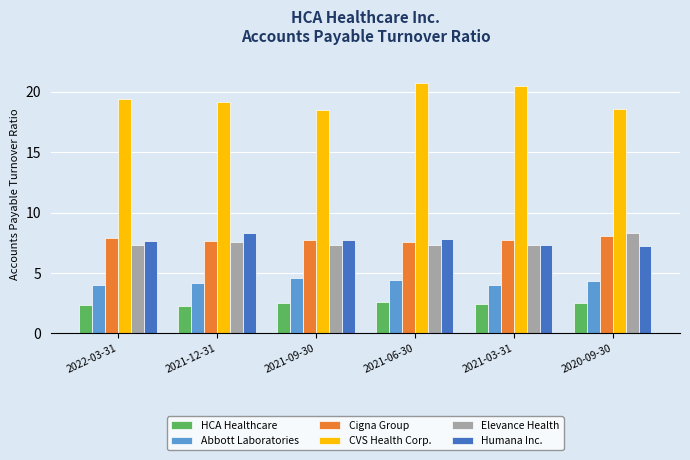

What is the difference between the highest and lowest values at 2020-09-30?

16.1